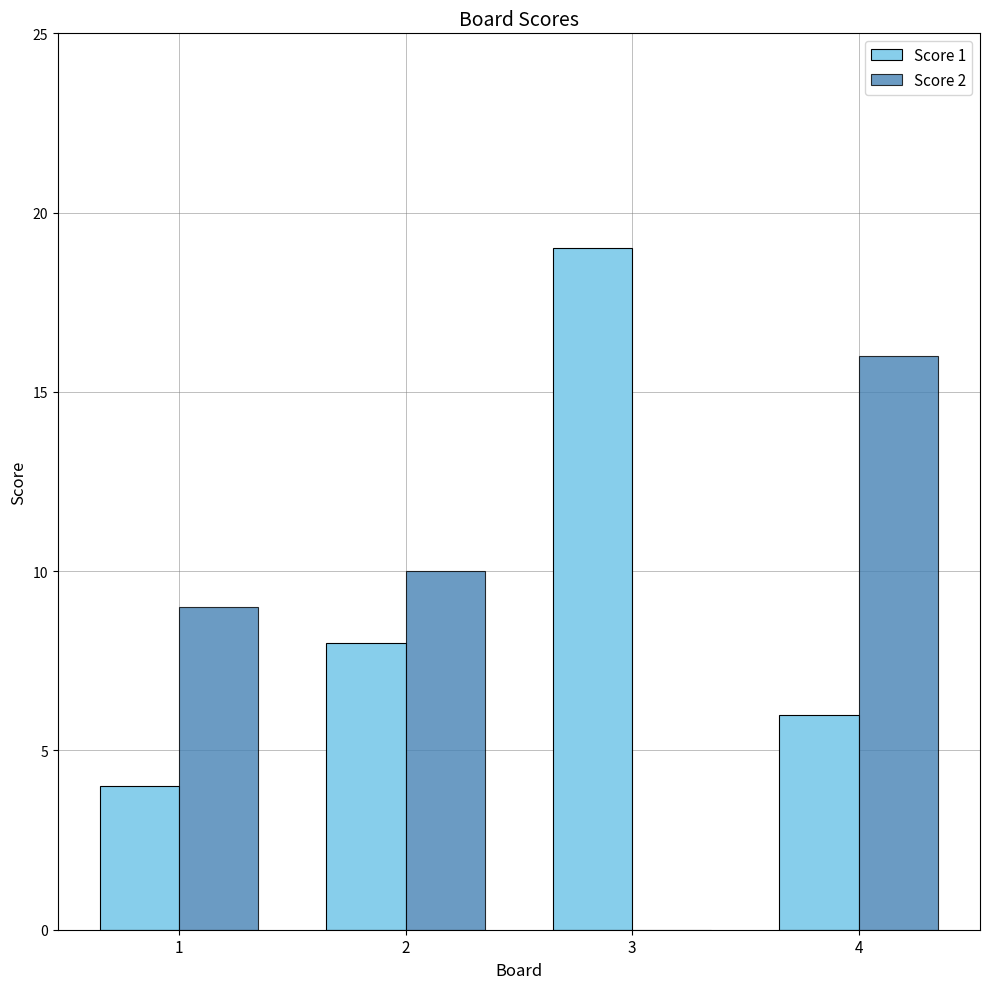

Which series changed the most between 2 and 4?

Score 2